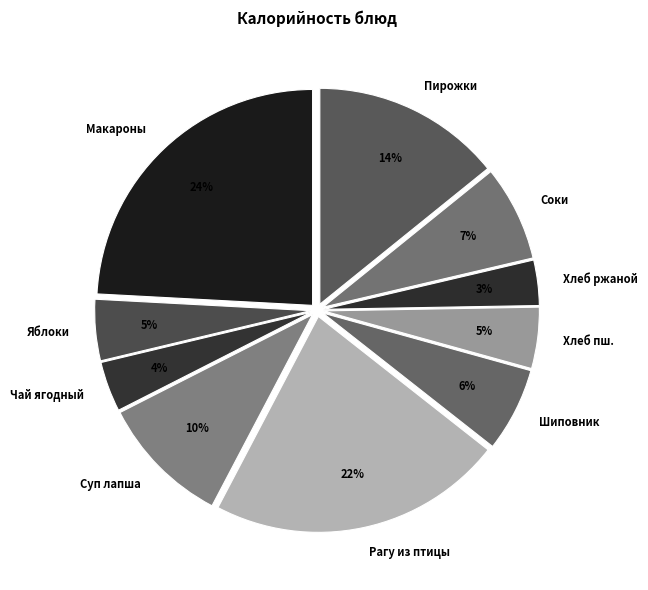

What percentage is the Рагу из птицы slice, to the nearest percent?

22%